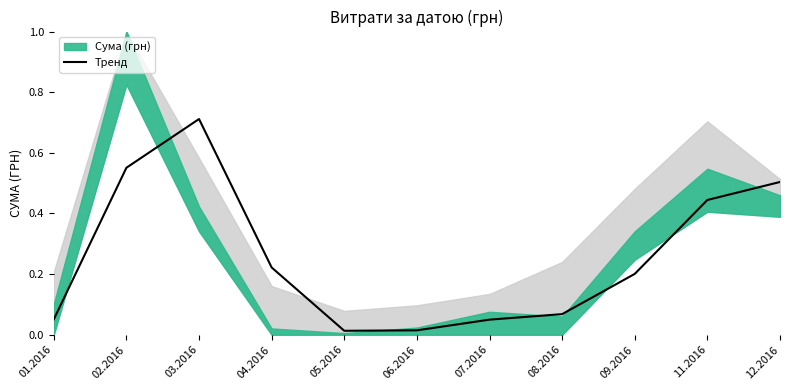

Reading left to right, list all the values displayed in this chart.

01.2016=0.1	02.2016=0.6	03.2016=0.7	04.2016=0.2	05.2016=0.0	06.2016=0.0	07.2016=0.0	08.2016=0.1	09.2016=0.2	11.2016=0.4	12.2016=0.5